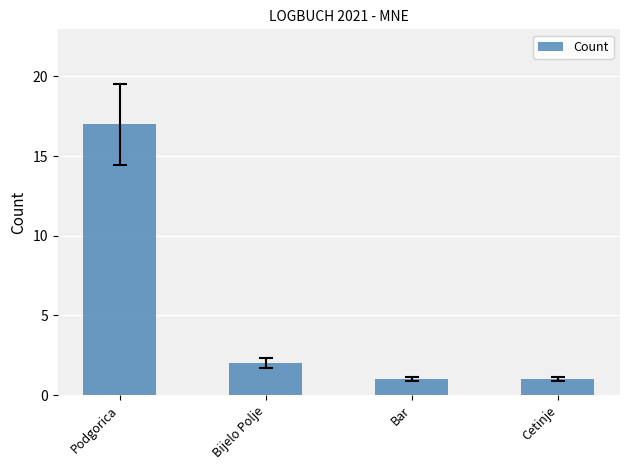

At which label is the value closest to 9?

Bijelo Polje